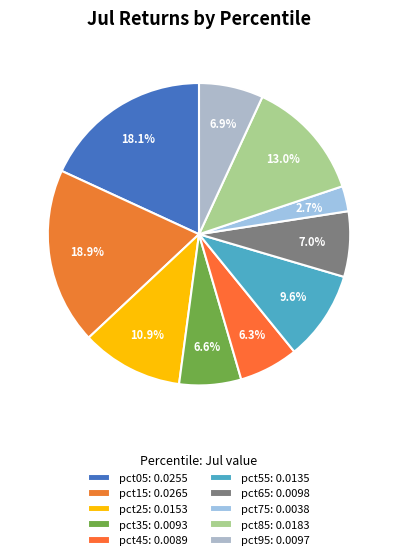

Rank the categories by value from highest to lowest.

pct15, pct05, pct85, pct25, pct55, pct65, pct95, pct35, pct45, pct75